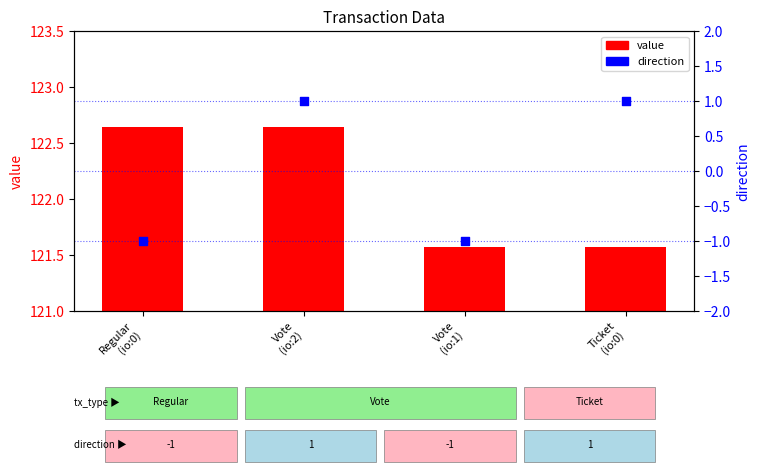

At how many categories does at least one series exceed 65?

4